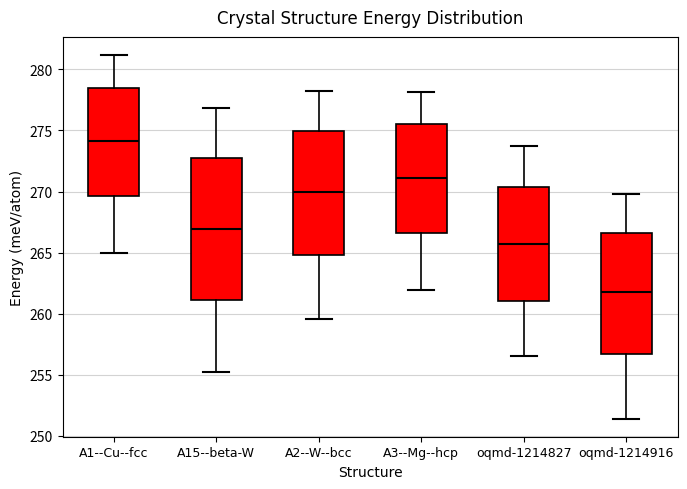

Where does the upper whisker of the box for oqmd-1214827 end on the y-axis? The values are not printed on the chart, so give them approximately, as read against the axis.

273.5